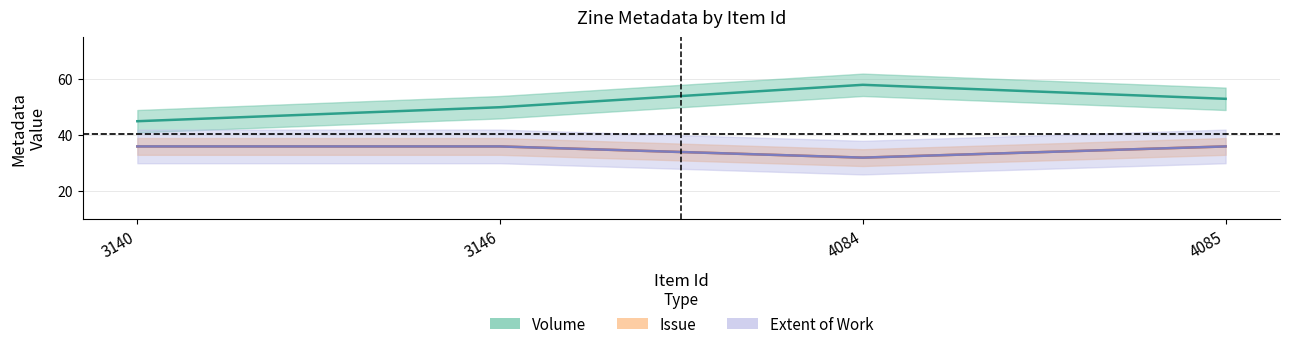

True or false: Volume has more than 2 points higher than both neighbors.

False